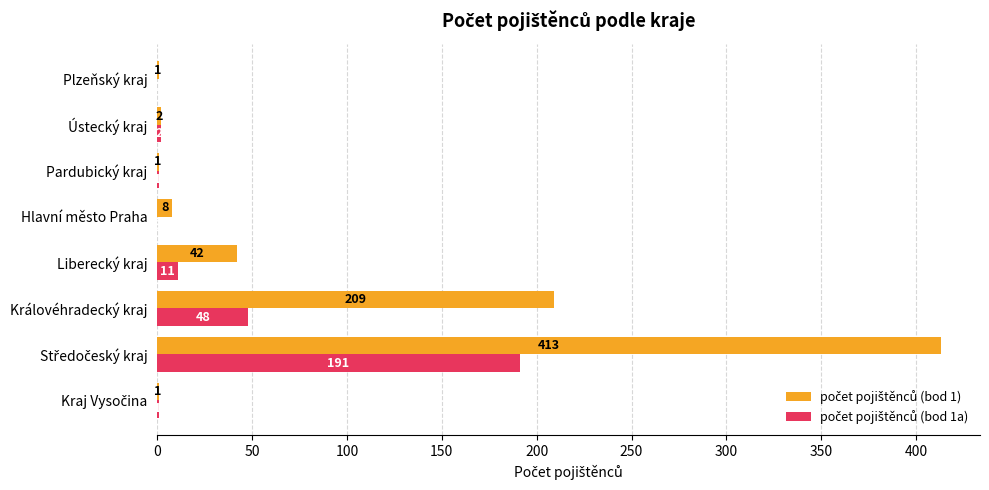

What is the total value across all series at Liberecký kraj?

53